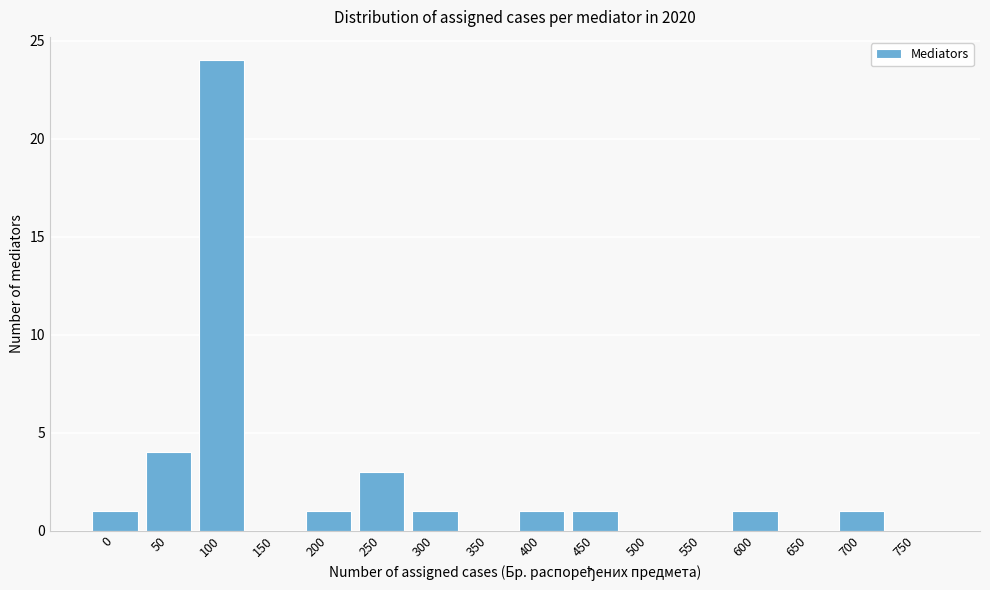

Reading right to left, extract all data points from this chart.

750=0	700=1	650=0	600=1	550=0	500=0	450=1	400=1	350=0	300=1	250=3	200=1	150=0	100=24	50=4	0=1